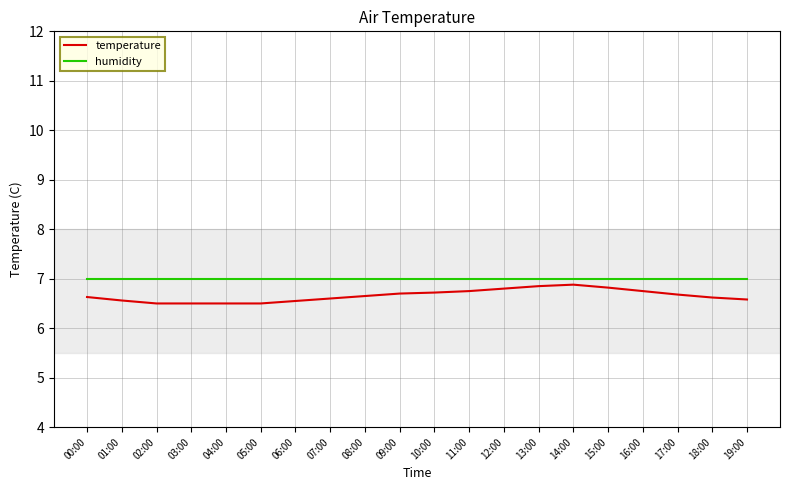

What position from the right is 08:00?

12